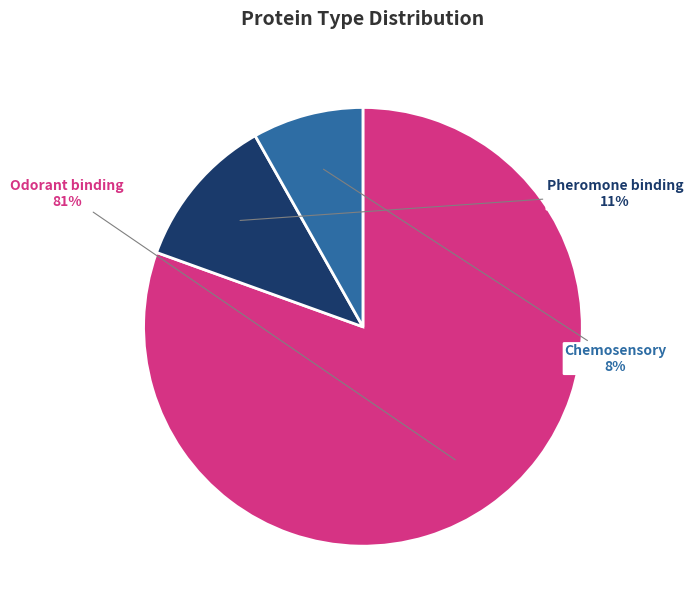

To the nearest percent, what is the combined percentage of Odorant binding and Chemosensory?

89%